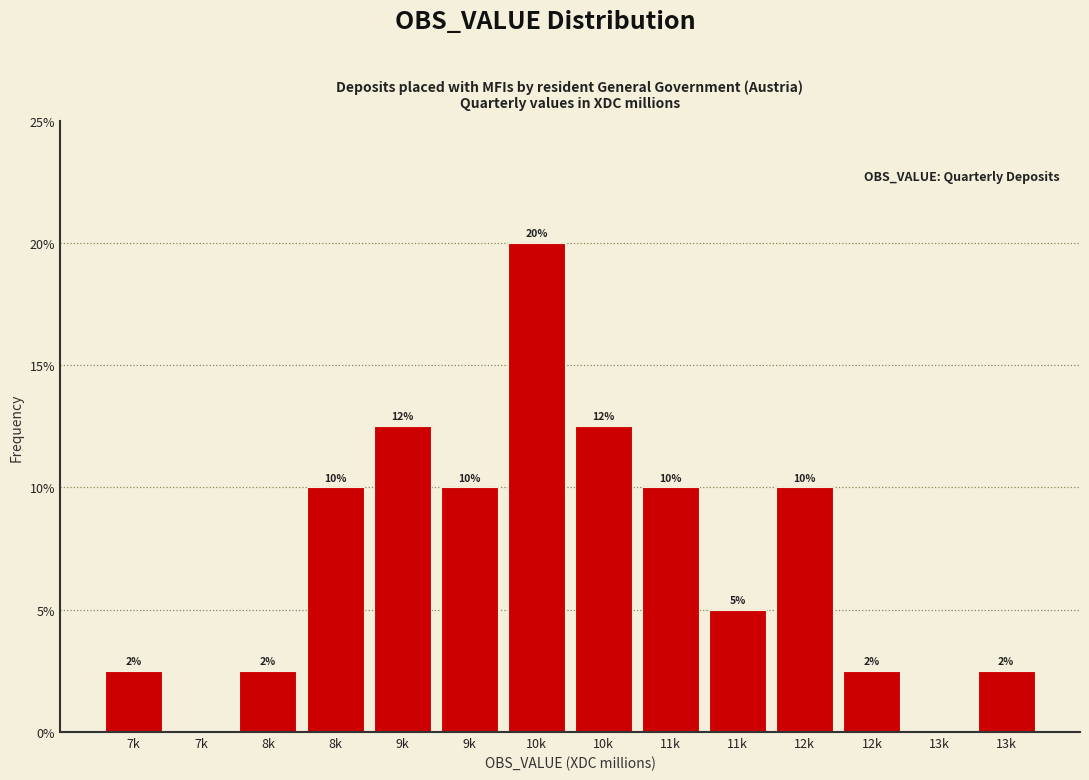

How many distinct data groups are displayed?

1